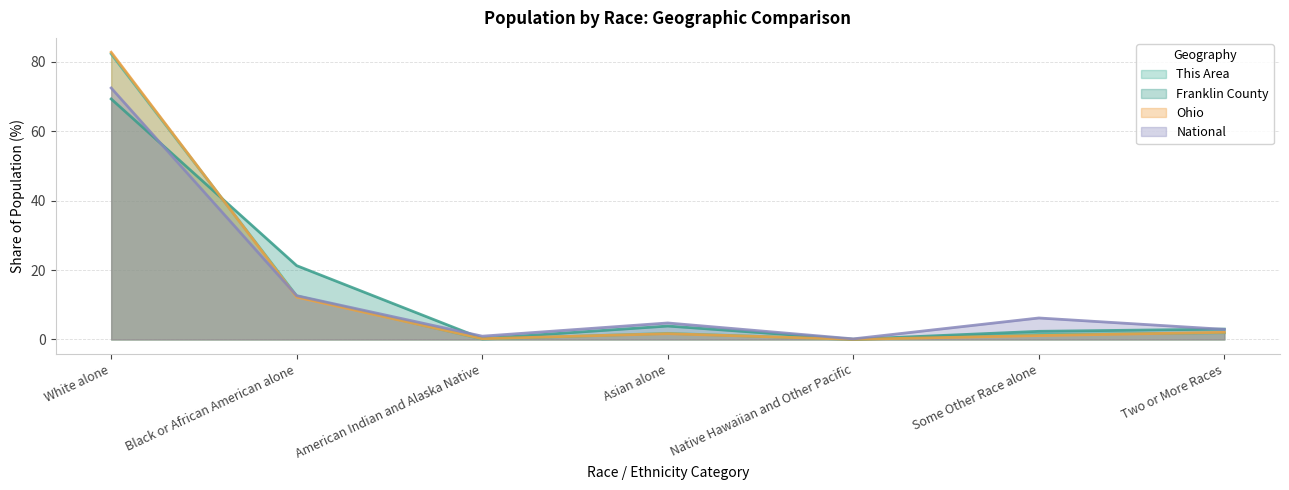

Which series has the largest total across all categories?

Ohio